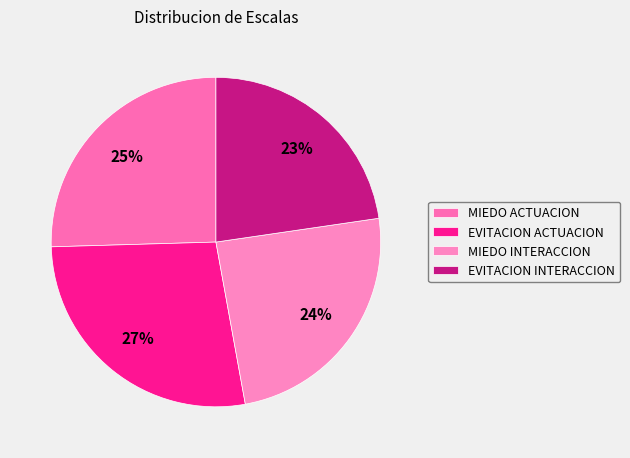

To the nearest percent, what percentage of the pie is MIEDO INTERACCION?

24%